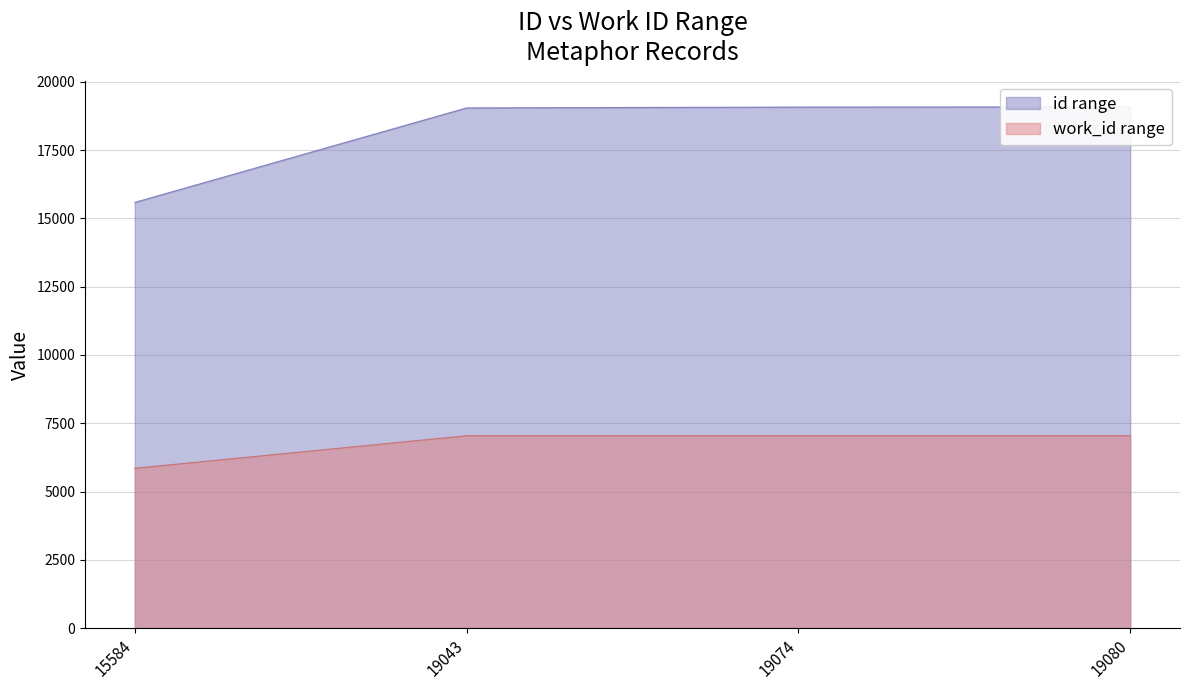

Rank the categories by work_id value from lowest to highest.

15584, 19043, 19074, 19080